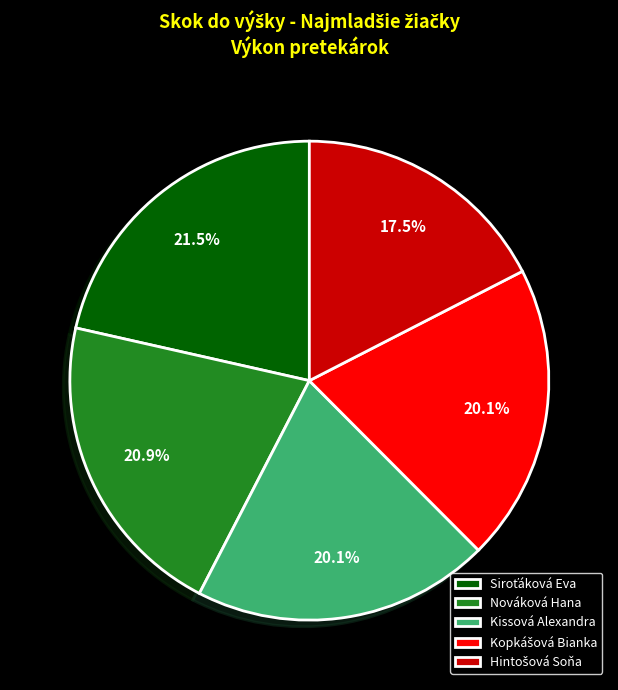

Is there any slice that represents more than half of the pie?

No